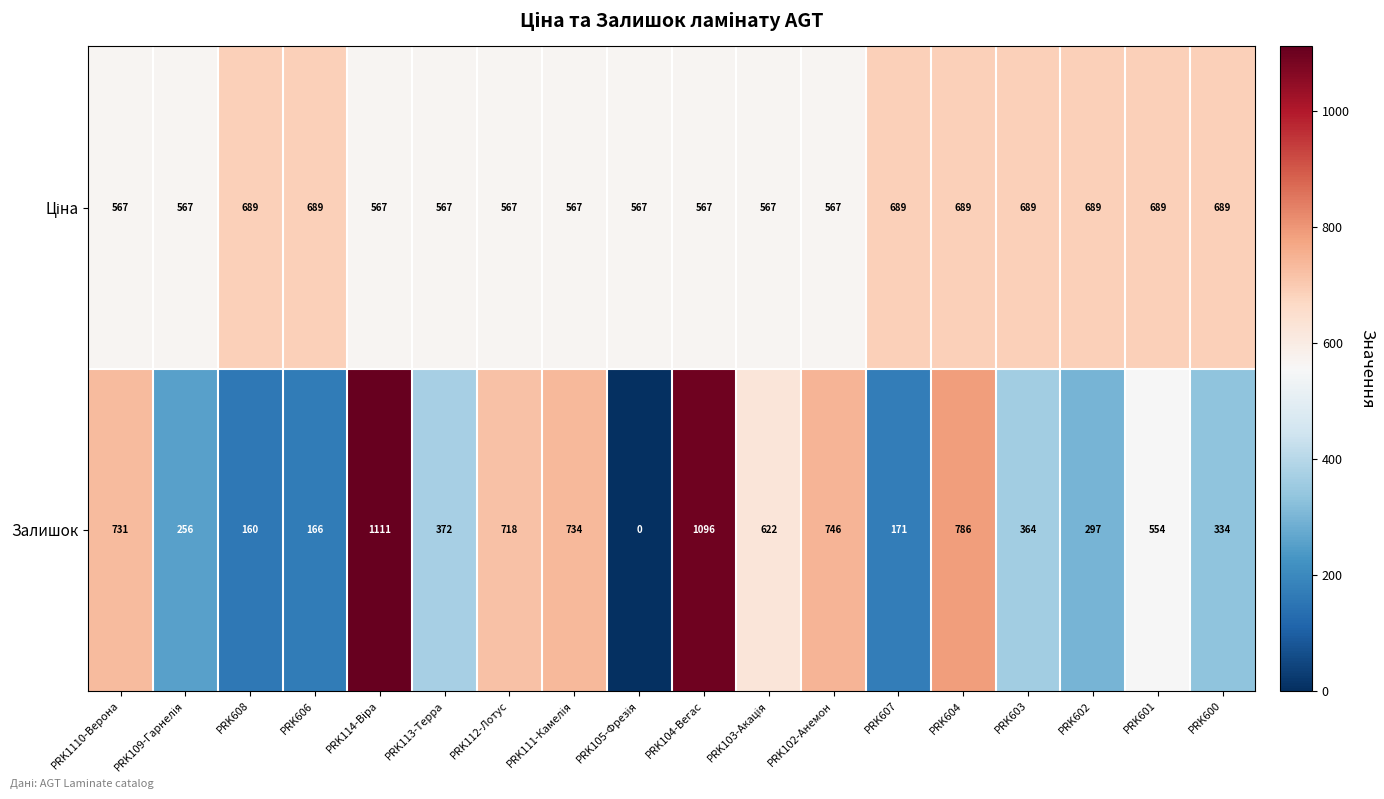

What is the highest value of the Залишок series?

1111